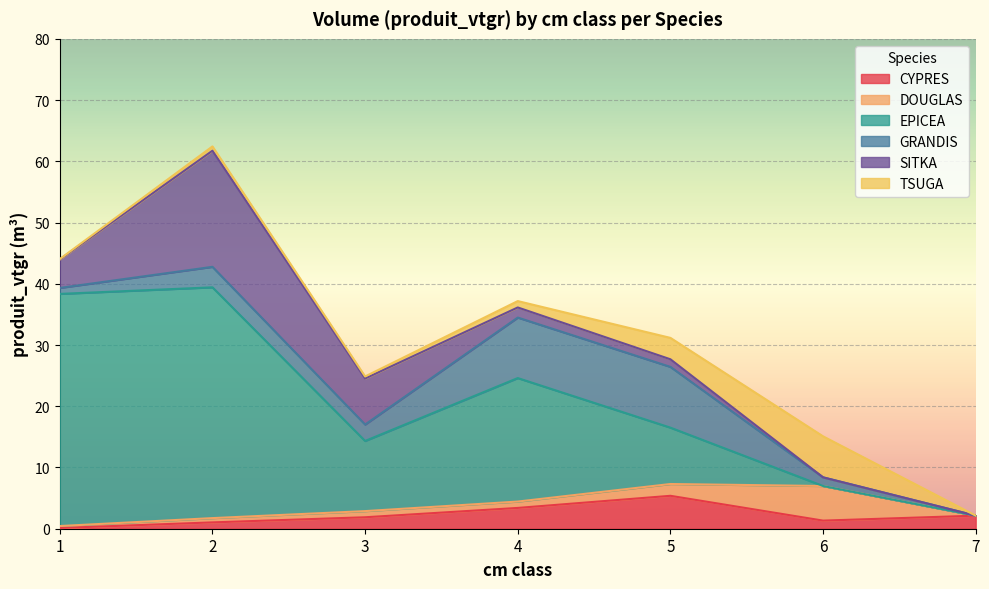

In CYPRES, how many points are lower than both neighbors (excluding endpoints)?

1